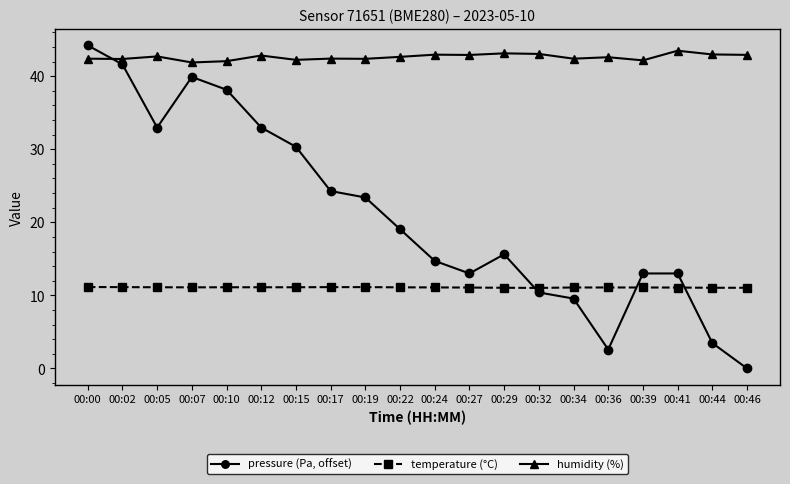

Which series has the widest spread of values?

pressure (Pa, offset)